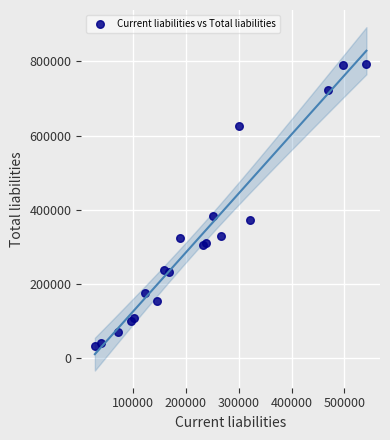

What is the range of Y values (max minus min)?

761354